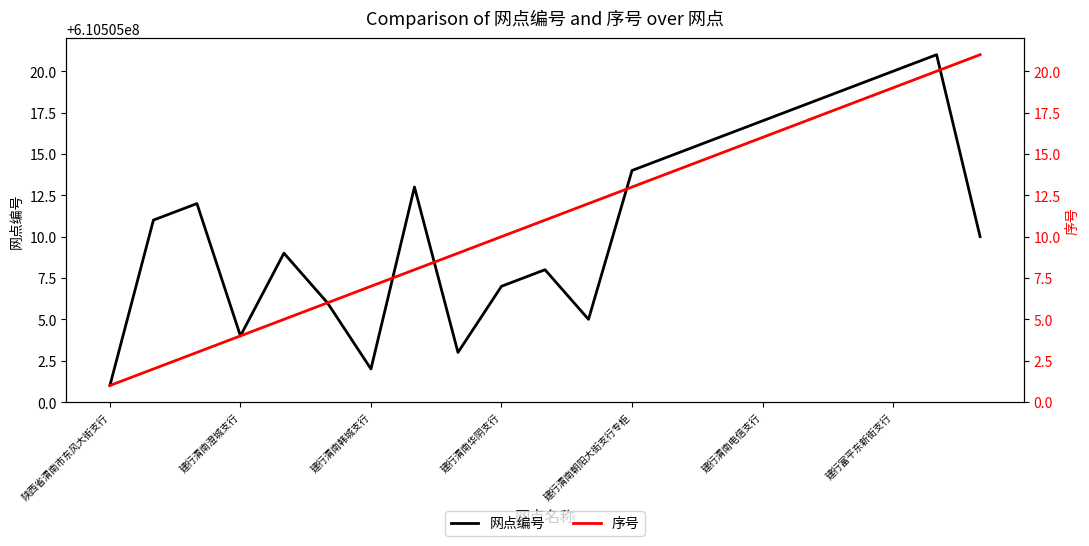

True or false: 序号 and 网点编号 intersect in this chart.

False